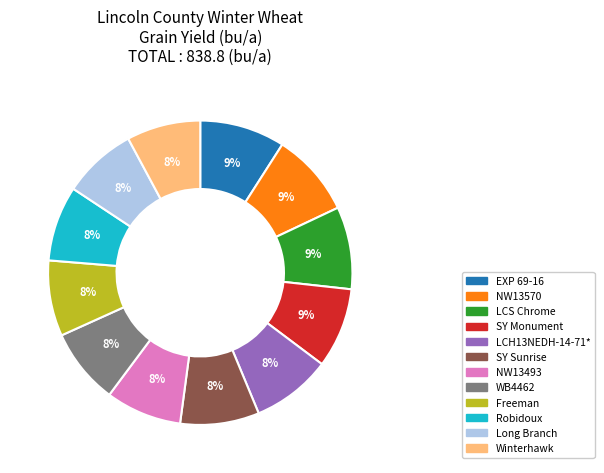

Do LCH13NEDH-14-71* and SY Monument together represent more than half of the pie?

No